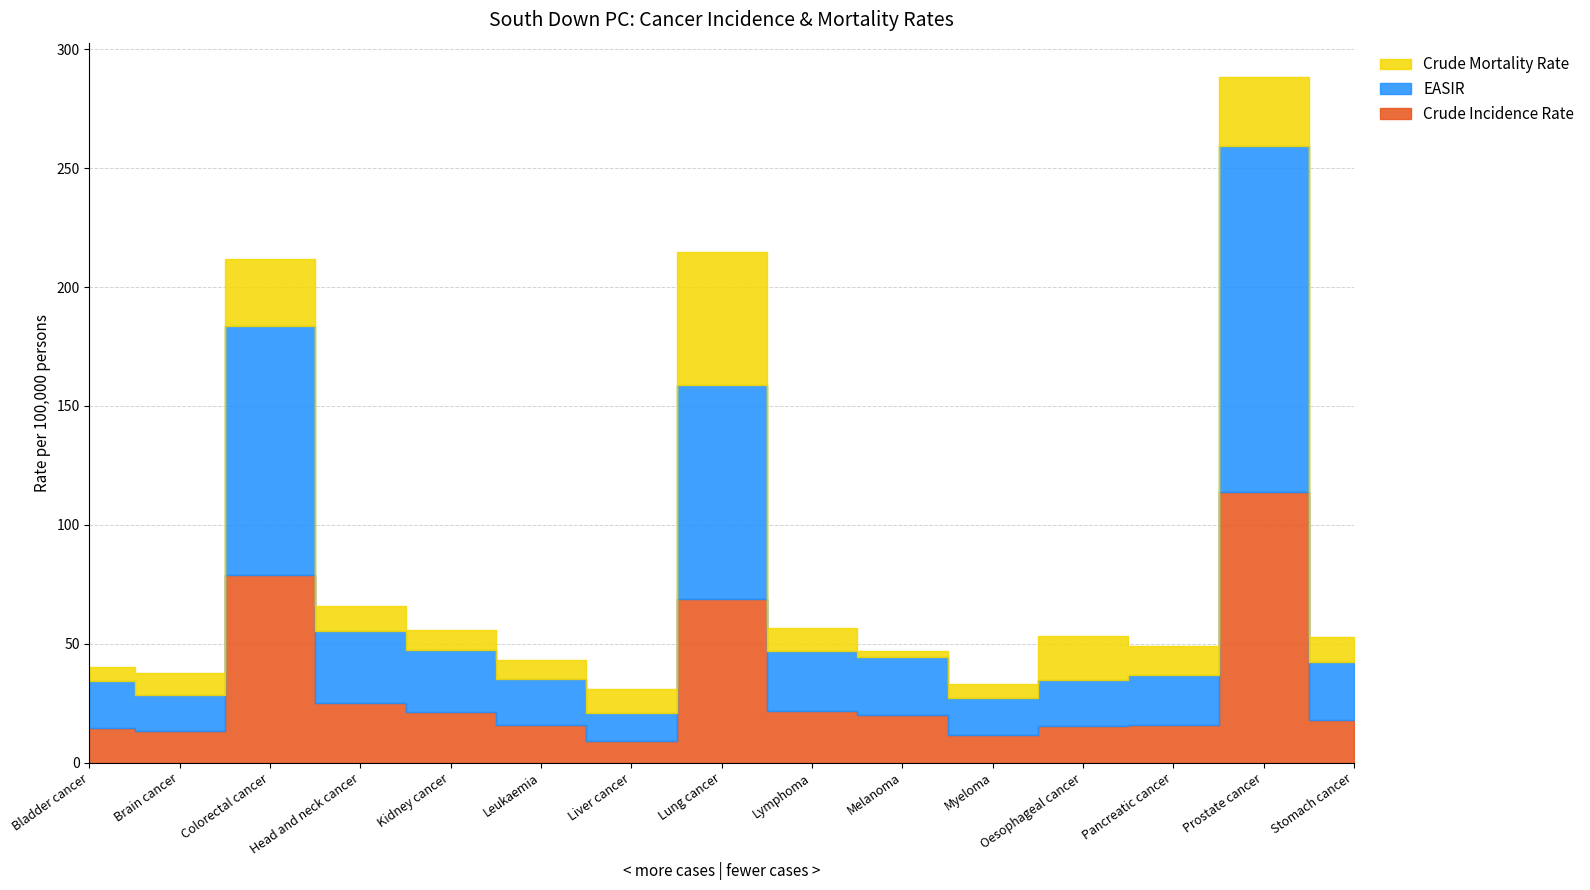

The Crude Mortality Rate series shows 28.4 at Colorectal cancer. True or false?

True